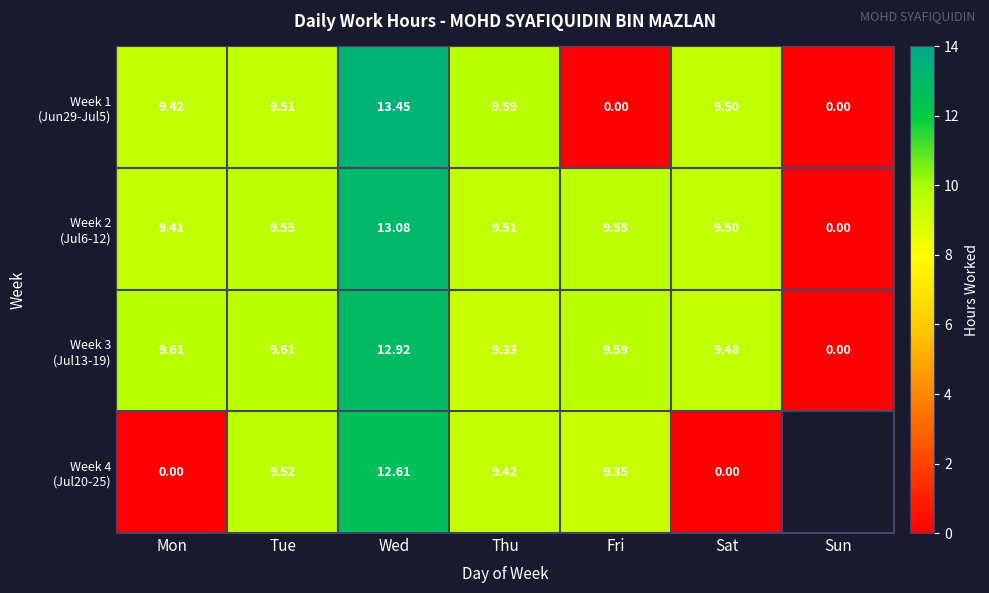

Which series changed the most between Wed and Sat?

Week 4 (Jul20-25)